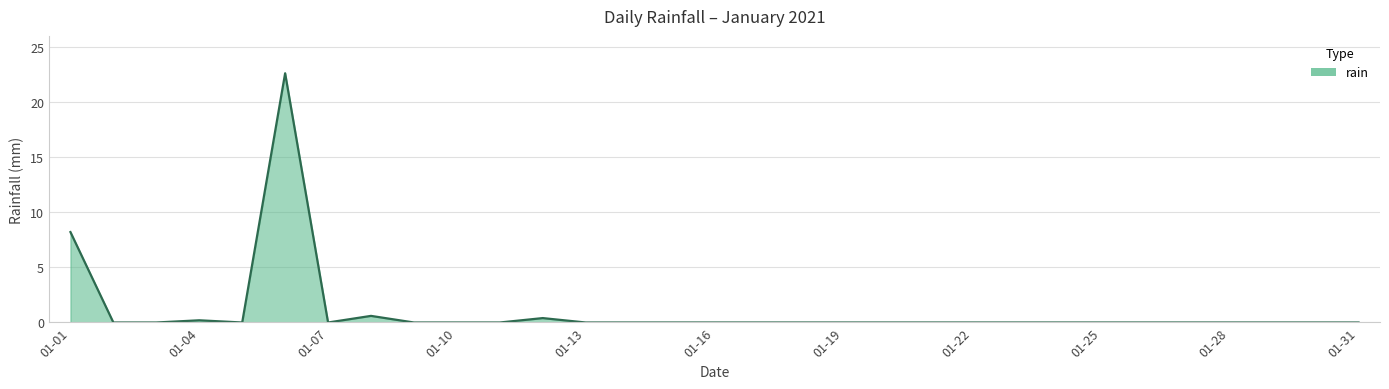

What is the maximum value shown in the chart?

22.6